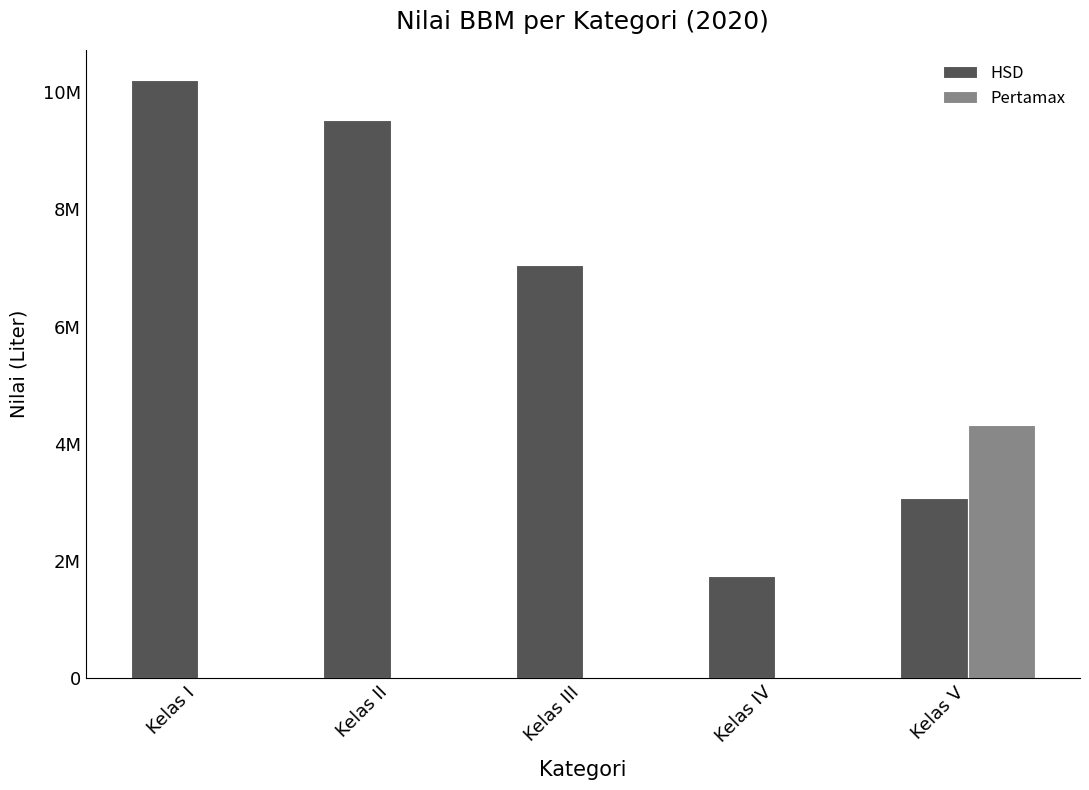

Does the chart contain stacked bars?

No